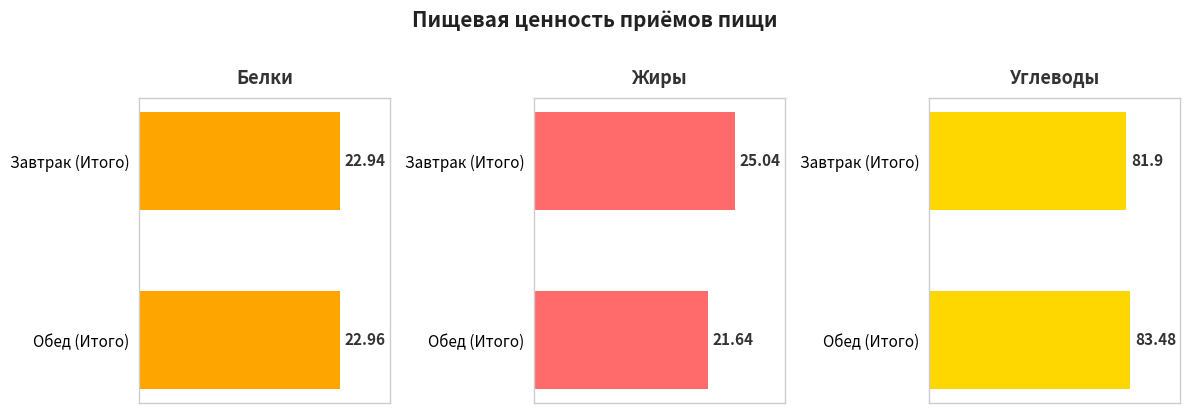

Does the chart contain stacked bars?

No